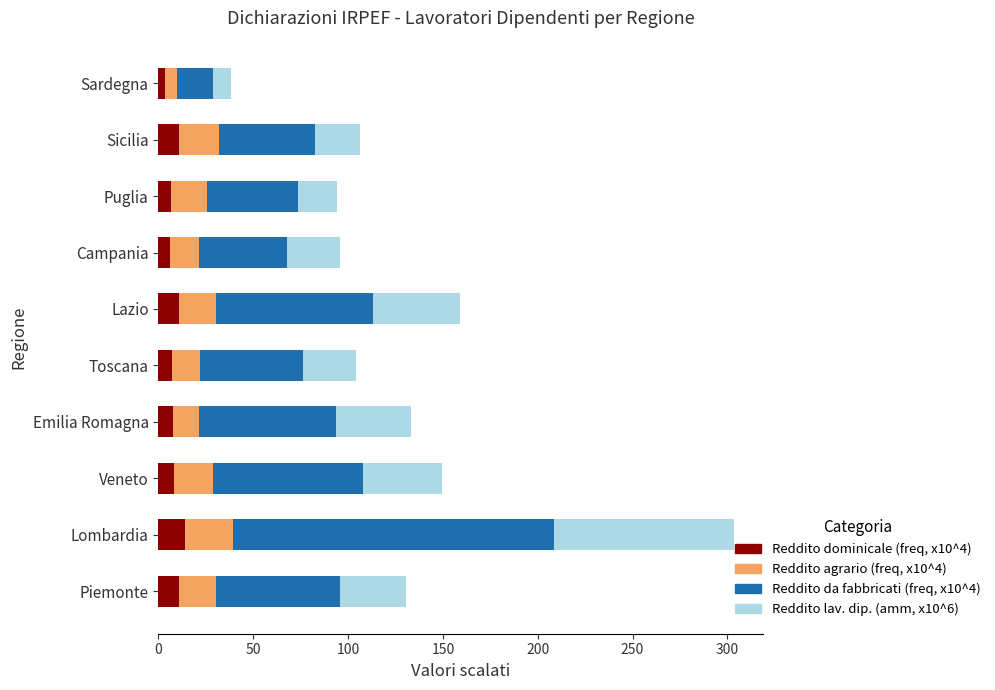

What is the difference between the maximum and minimum values in the Reddito dominicale (freq, x10^4) series?

10.4